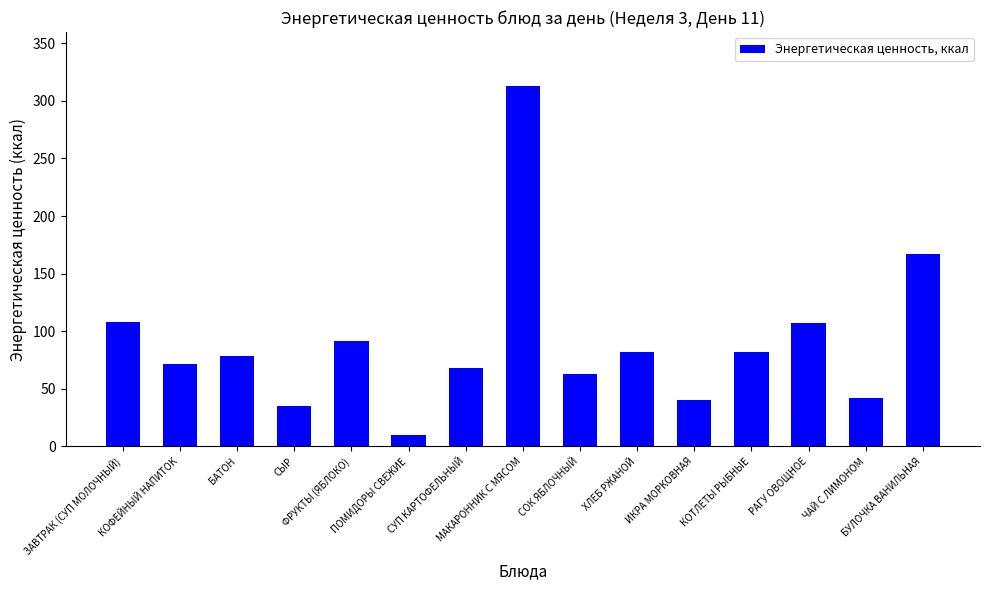

Does the chart contain stacked bars?

No